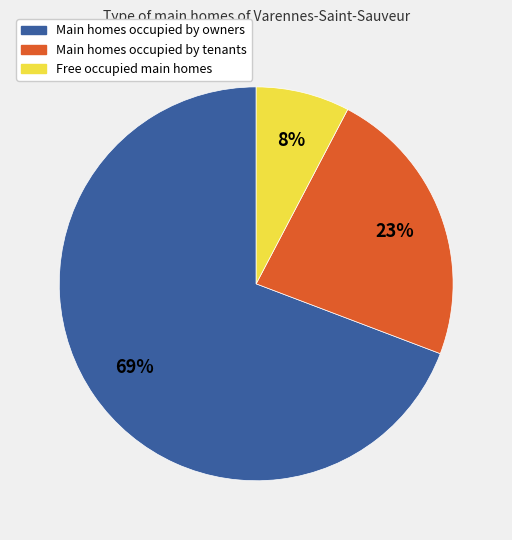

Is there any slice that represents more than half of the pie?

Yes